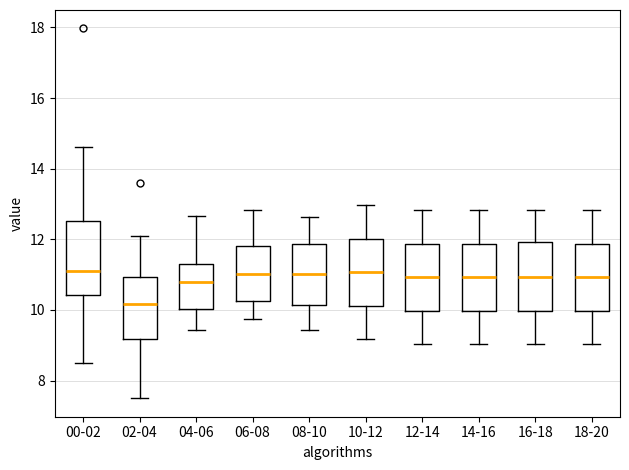

Reading left to right, read every box against the y-axis: the position of its median line, the range the box covers, and the ends of its whiskers. The values are not printed on the chart, so give them approximately, as read against the axis.

00-02: median 11.2, box 10.4 to 12.6, whiskers 8.6 to 14.6
02-04: median 10.2, box 9.2 to 11.0, whiskers 7.6 to 12.2
04-06: median 10.8, box 10.0 to 11.4, whiskers 9.4 to 12.6
06-08: median 11.0, box 10.2 to 11.8, whiskers 9.8 to 12.8
08-10: median 11.0, box 10.2 to 11.8, whiskers 9.4 to 12.6
10-12: median 11.0, box 10.2 to 12.0, whiskers 9.2 to 13.0
12-14: median 11.0, box 10.0 to 11.8, whiskers 9.0 to 12.8
14-16: median 11.0, box 10.0 to 11.8, whiskers 9.0 to 12.8
16-18: median 11.0, box 10.0 to 12.0, whiskers 9.0 to 12.8
18-20: median 11.0, box 10.0 to 11.8, whiskers 9.0 to 12.8